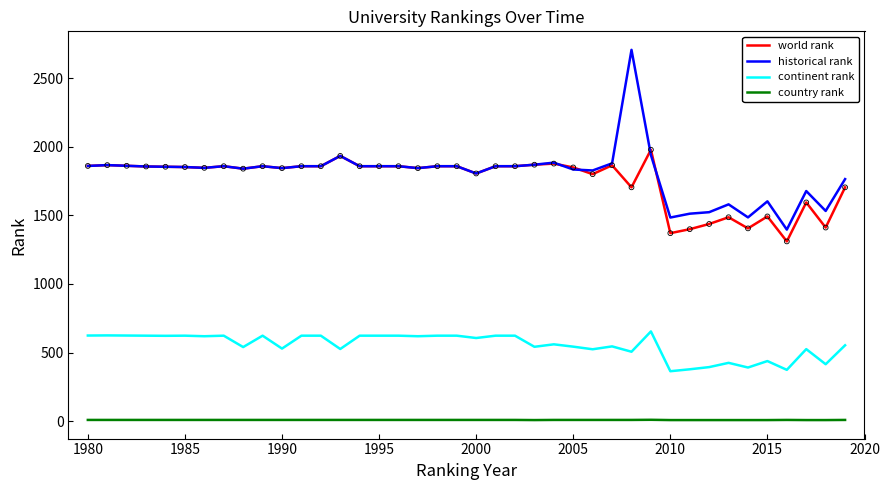

True or false: world rank and continent rank intersect in this chart.

False